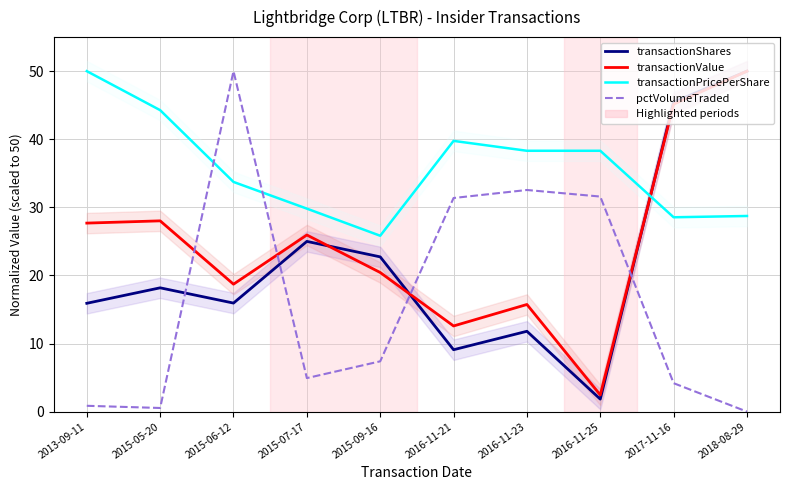

Which series has the widest spread of values?

pctVolumeTraded